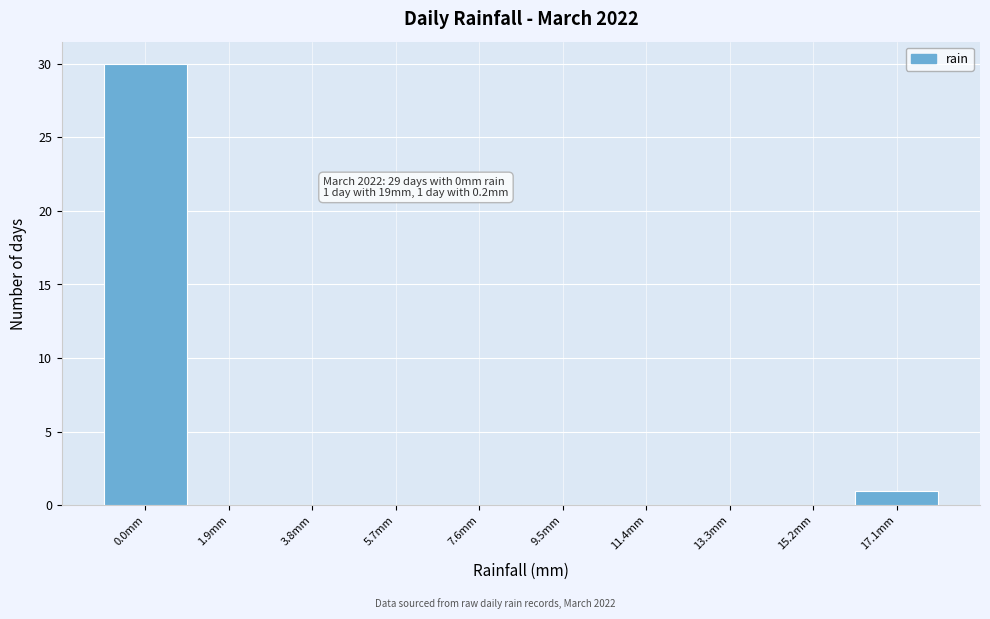

Reading right to left, what are all the values shown in this chart?

17.1mm=1	15.2mm=0	13.3mm=0	11.4mm=0	9.5mm=0	7.6mm=0	5.7mm=0	3.8mm=0	1.9mm=0	0.0mm=30